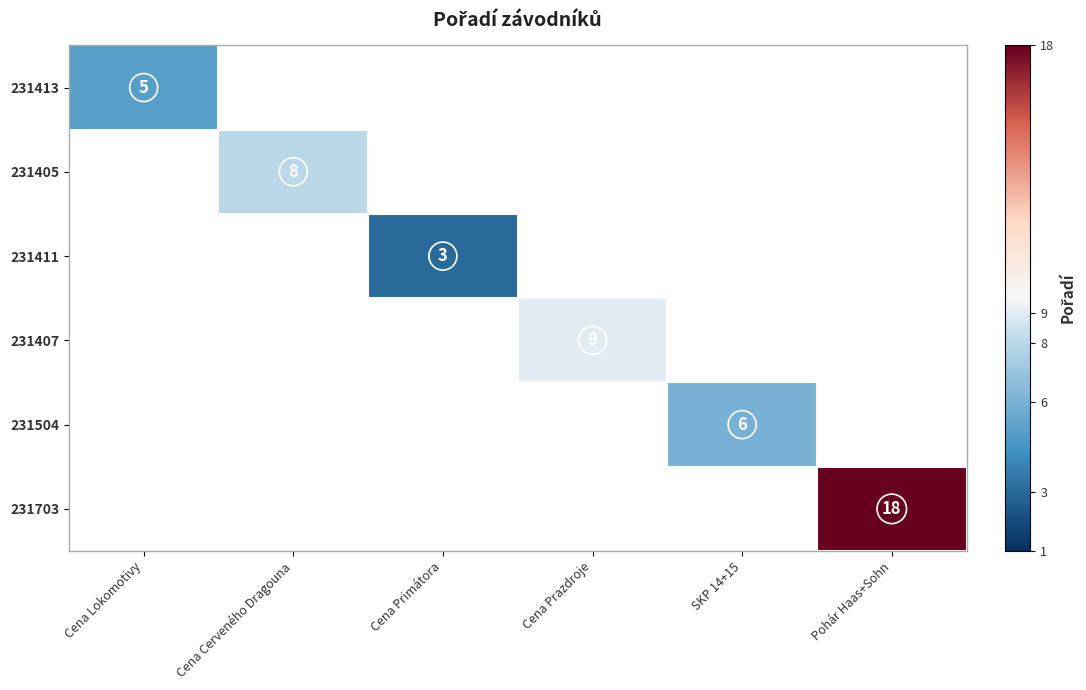

At how many categories does at least one series exceed 16?

1